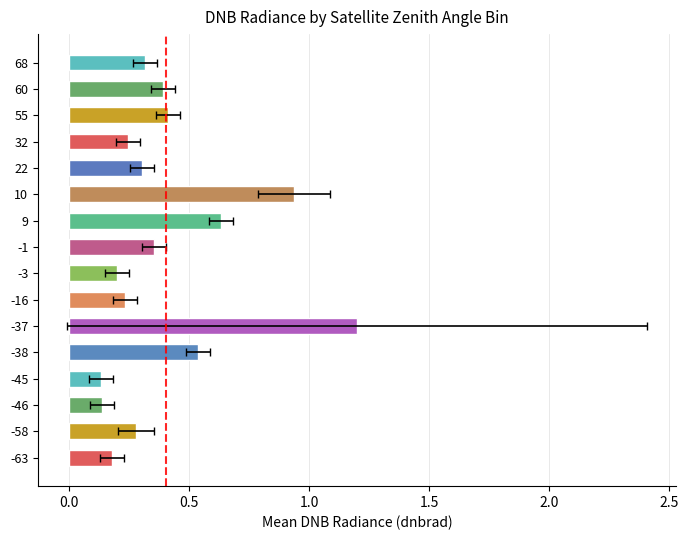

Is it true that the value at -46 is 0.2?

False